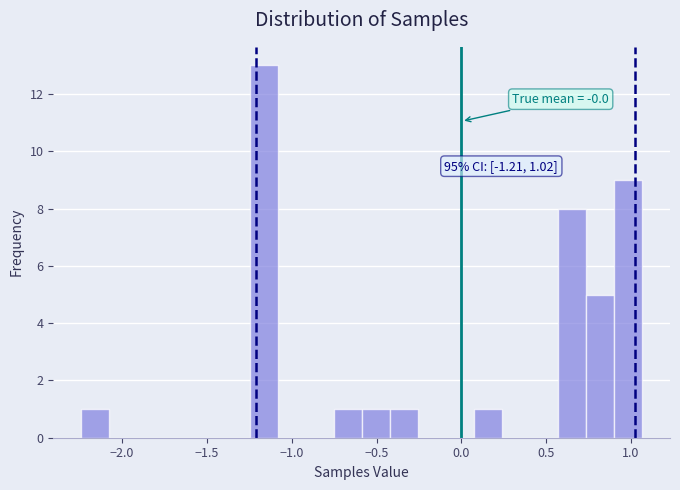

Read against the x-axis, roughly where is the centre of the tallest bar?

-1.15